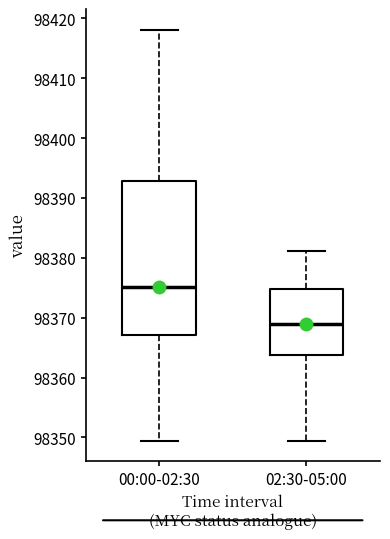

Reading left to right, transcribe this box plot: for each box, give where its median line is, the range the box spans, and where its two whiskers end, as read against the y-axis. The values are not printed on the chart, so give them approximately, as read against the axis.

00:00-02:30: median 98375, box 98367 to 98393, whiskers 98349 to 98418
02:30-05:00: median 98369, box 98364 to 98375, whiskers 98349 to 98381